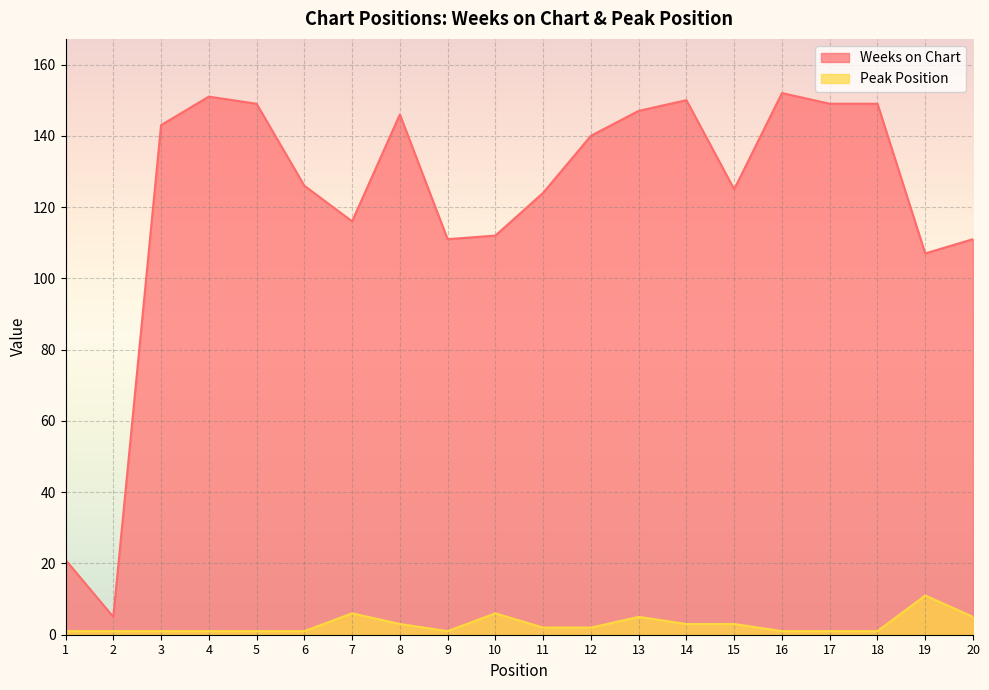

Is it true that Weeks on Chart equals 175 at 10?

False